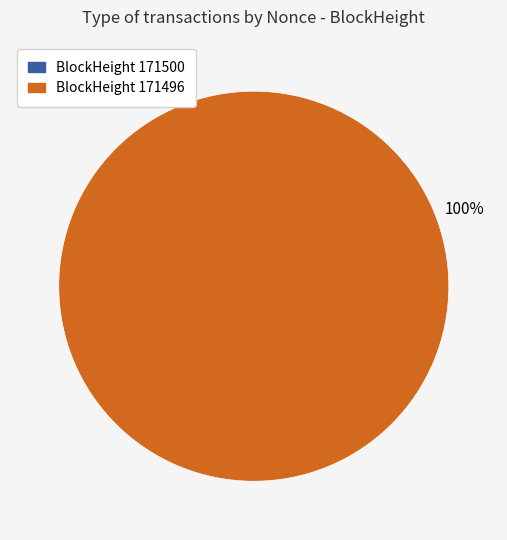

To the nearest percent, what is the difference between the largest and smallest slice percentages?

100%